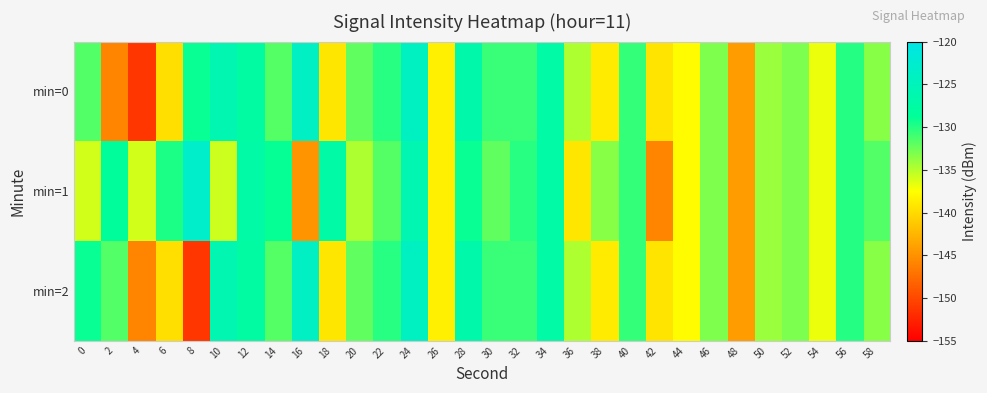

Rank the series at 18 from lowest to highest value.

min=0, min=2, min=1